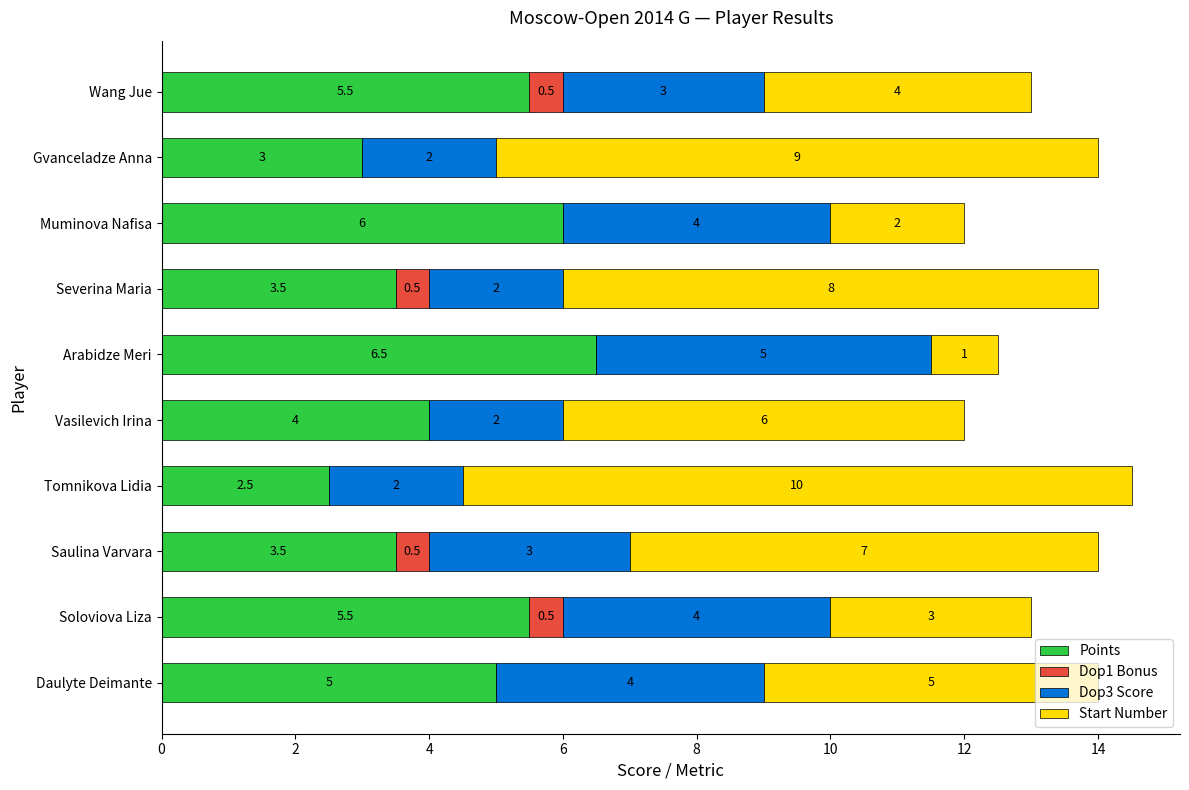

What is the total value across all series at Gvanceladze Anna?

14.0